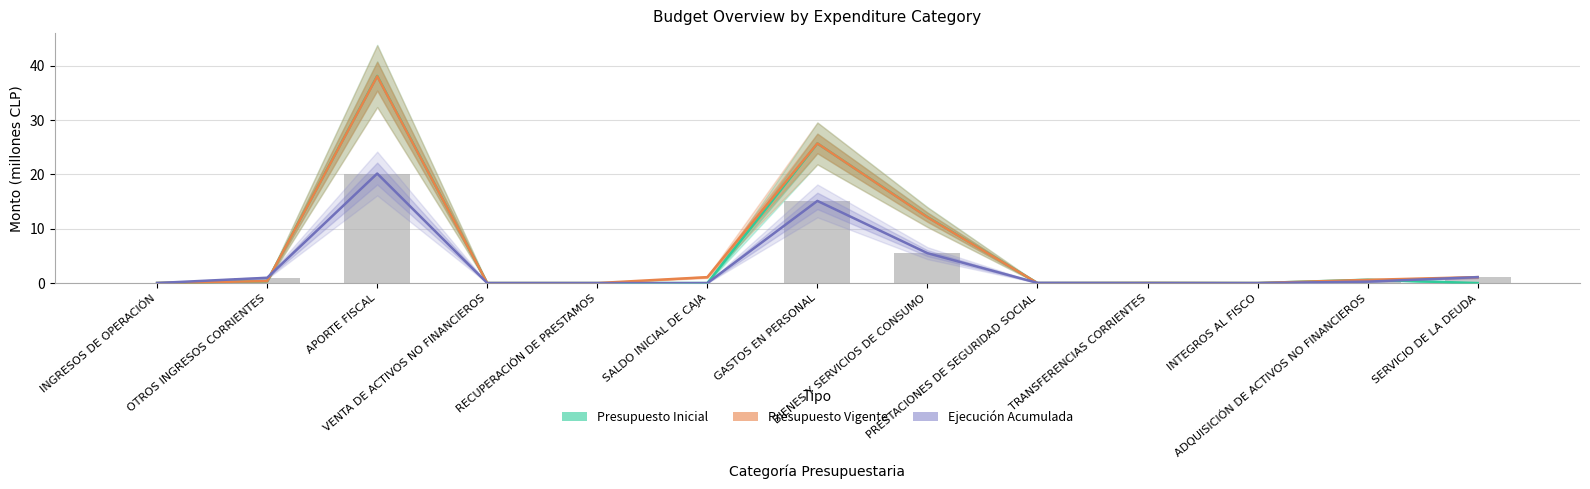

At how many categories does at least one series exceed 33?

1